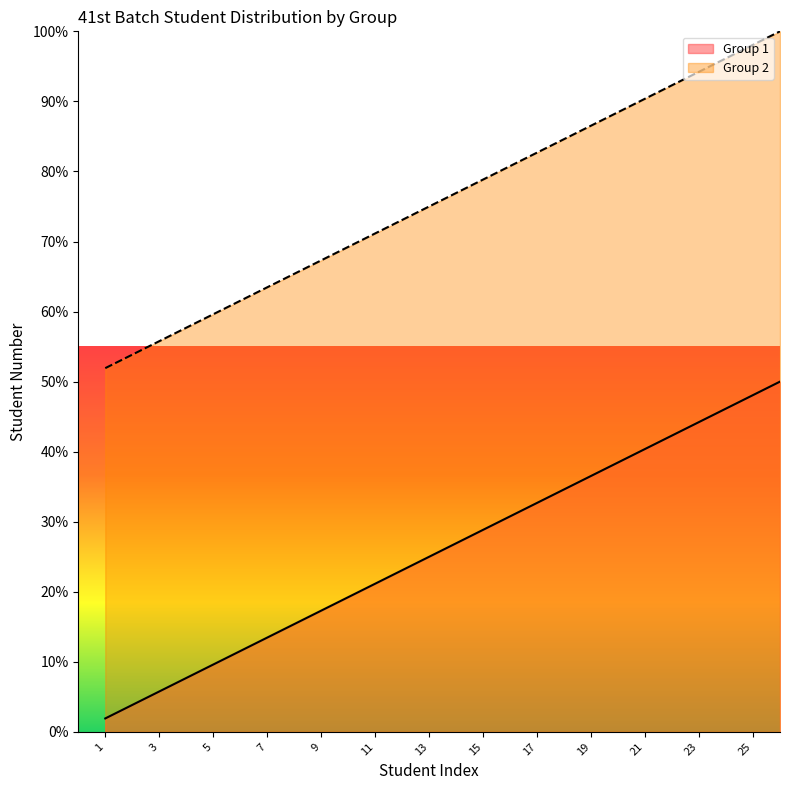

At which label does Group 1 reach its peak?

26